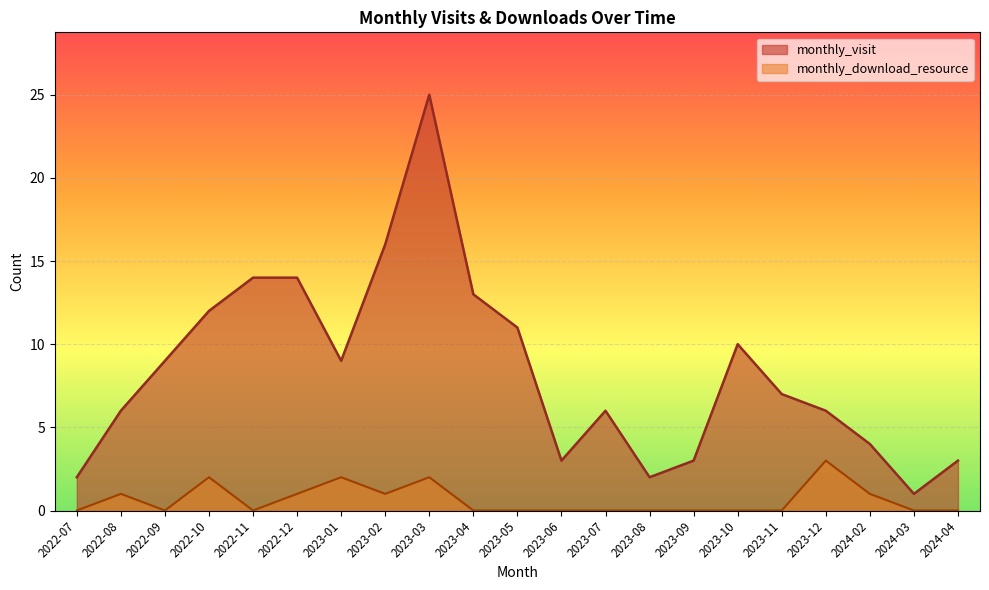

Reading left to right, extract all data points from this chart.

monthly_visit: 2022-07=2	2022-08=6	2022-09=9	2022-10=12	2022-11=14	2022-12=14	2023-01=9	2023-02=16	2023-03=25	2023-04=13	2023-05=11	2023-06=3	2023-07=6	2023-08=2	2023-09=3	2023-10=10	2023-11=7	2023-12=6	2024-02=4	2024-03=1	2024-04=3
monthly_download_resource: 2022-07=0	2022-08=1	2022-09=0	2022-10=2	2022-11=0	2022-12=1	2023-01=2	2023-02=1	2023-03=2	2023-04=0	2023-05=0	2023-06=0	2023-07=0	2023-08=0	2023-09=0	2023-10=0	2023-11=0	2023-12=3	2024-02=1	2024-03=0	2024-04=0